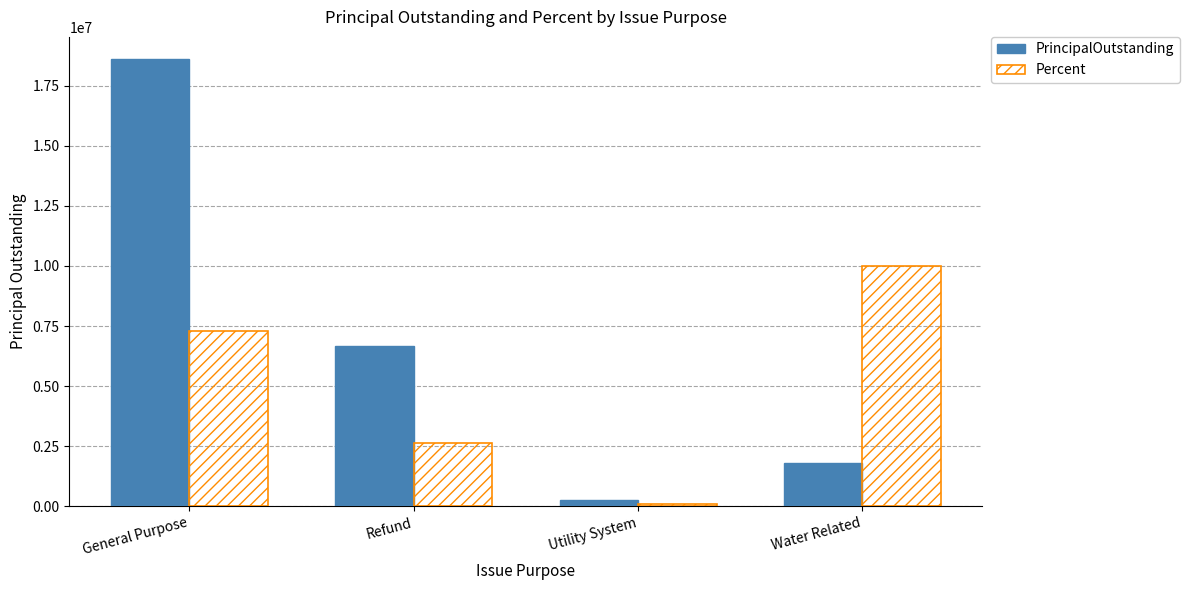

At which category is the sum across all series the highest?

General Purpose